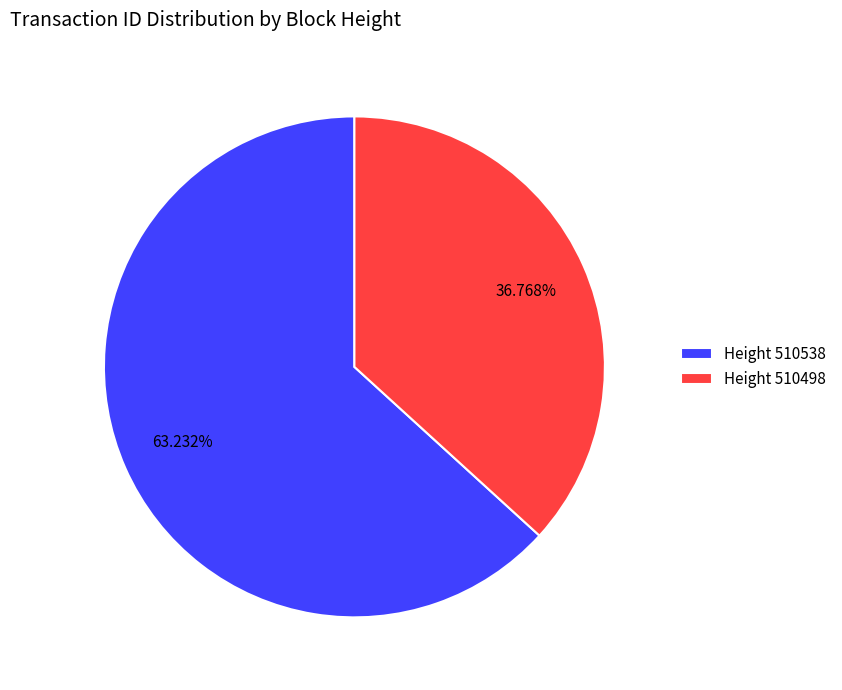

Is there a majority slice in this chart?

Yes